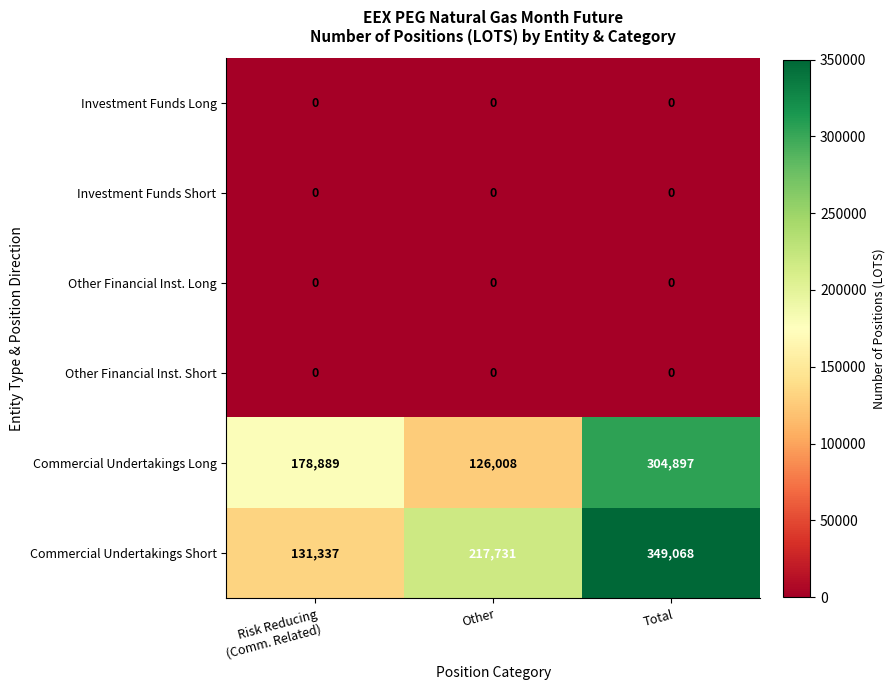

Is it true that Commercial Undertakings Long equals 304897 at Total?

True